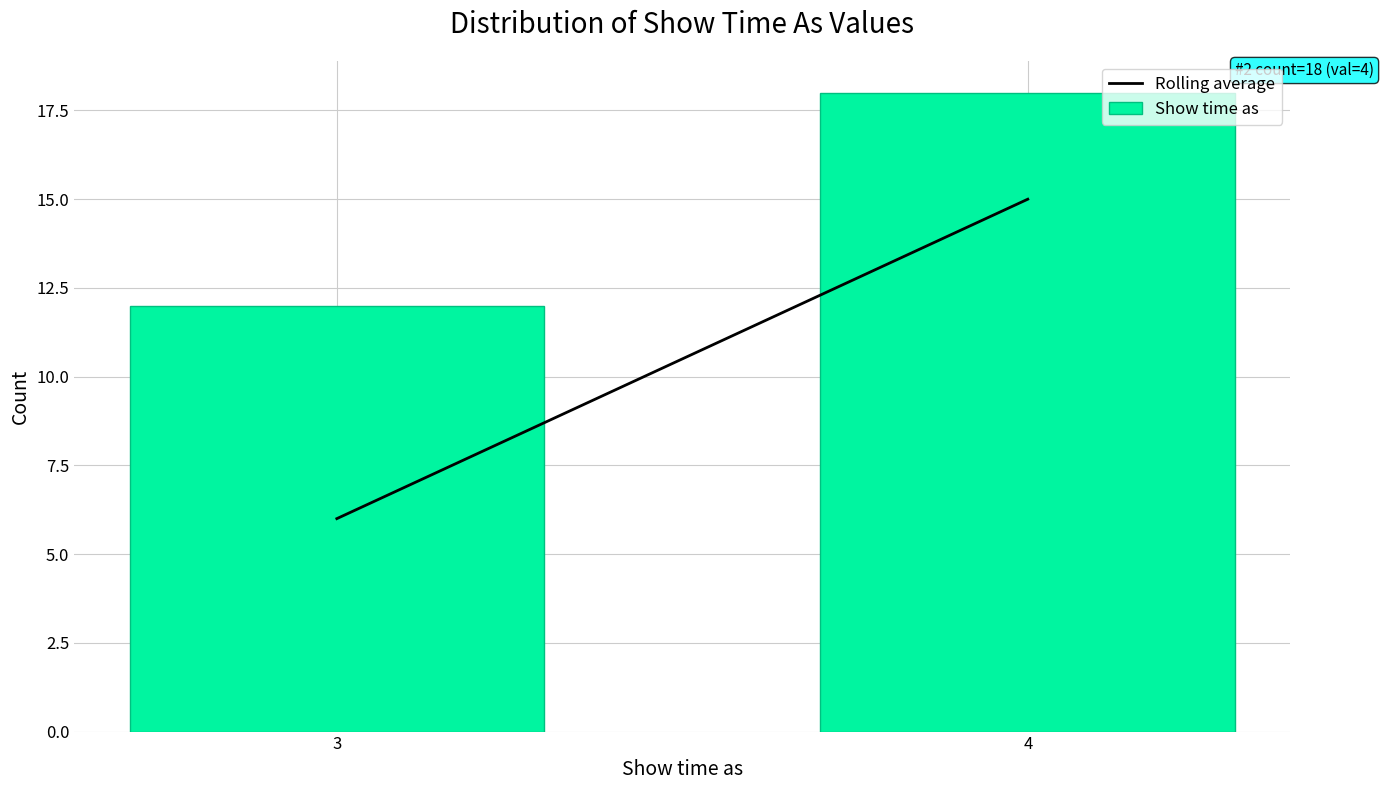

Reading left to right, extract all data points from this chart.

12	18